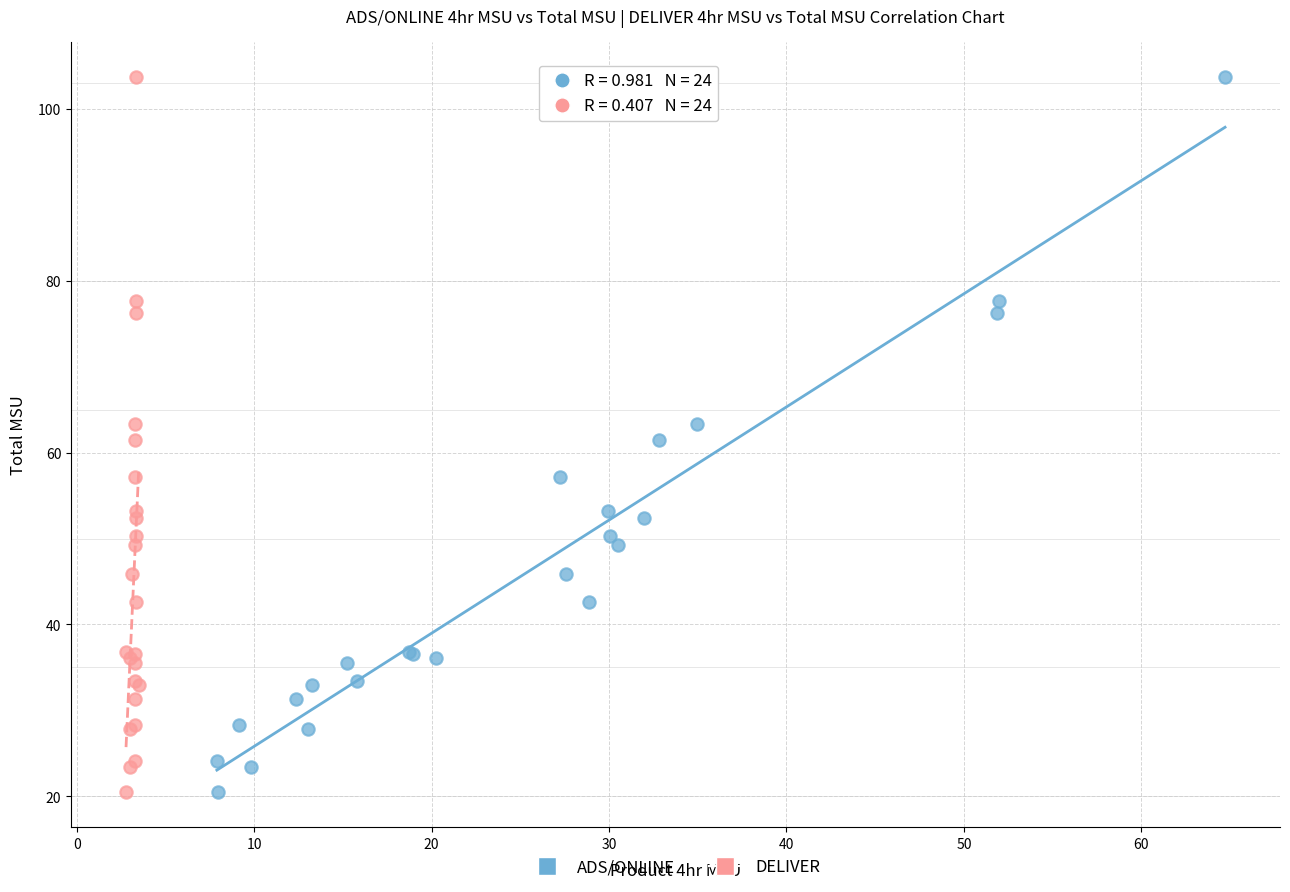

What are all the series names shown in the legend?

ADS/ONLINE, DELIVER